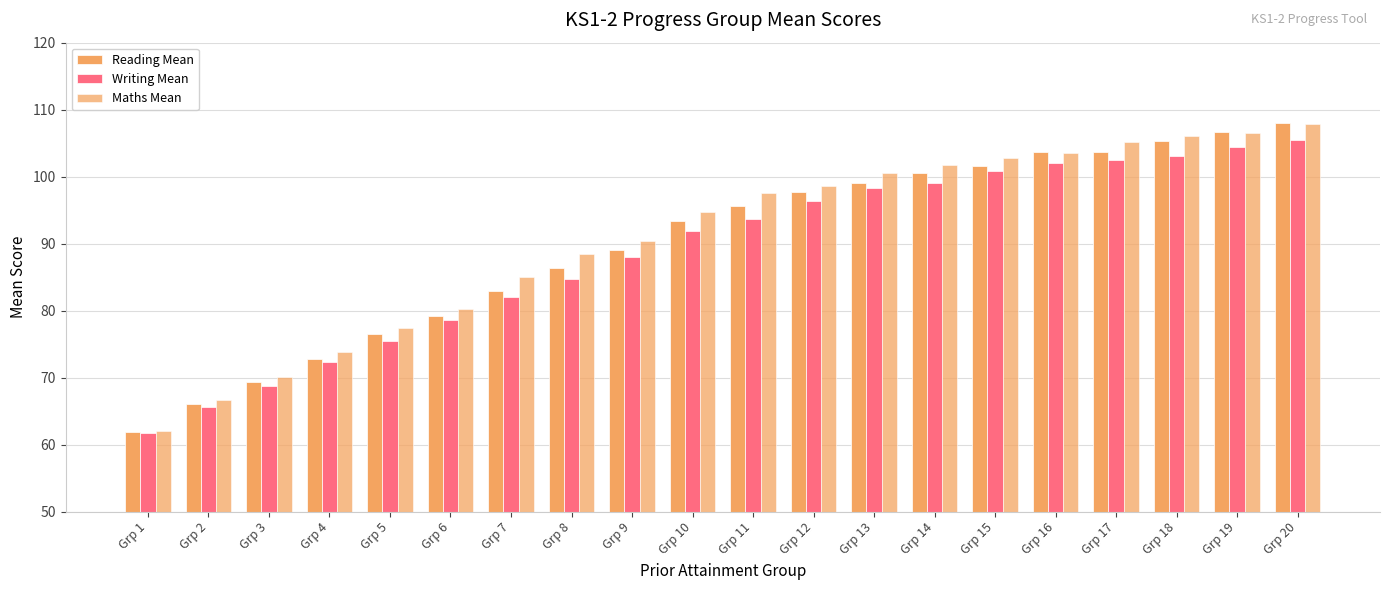

What is the sum of all Maths Mean values?

1819.4